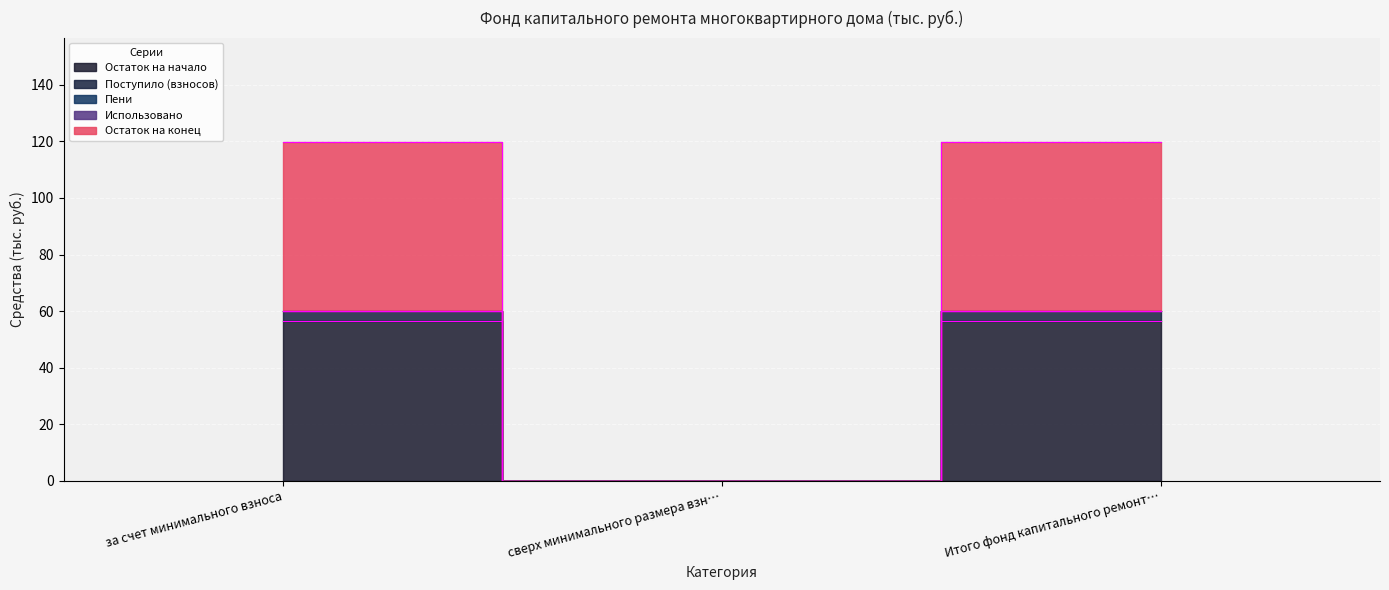

Does the chart display data point markers on the line(s)?

No